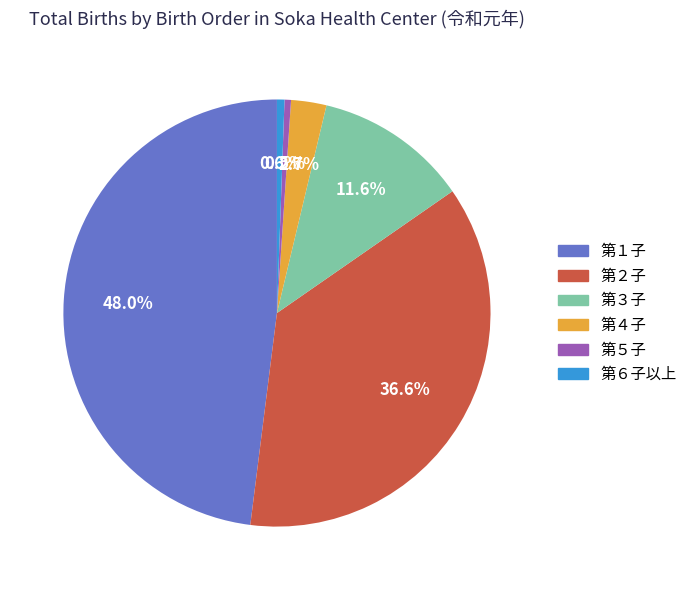

Which slice is the largest?

第１子